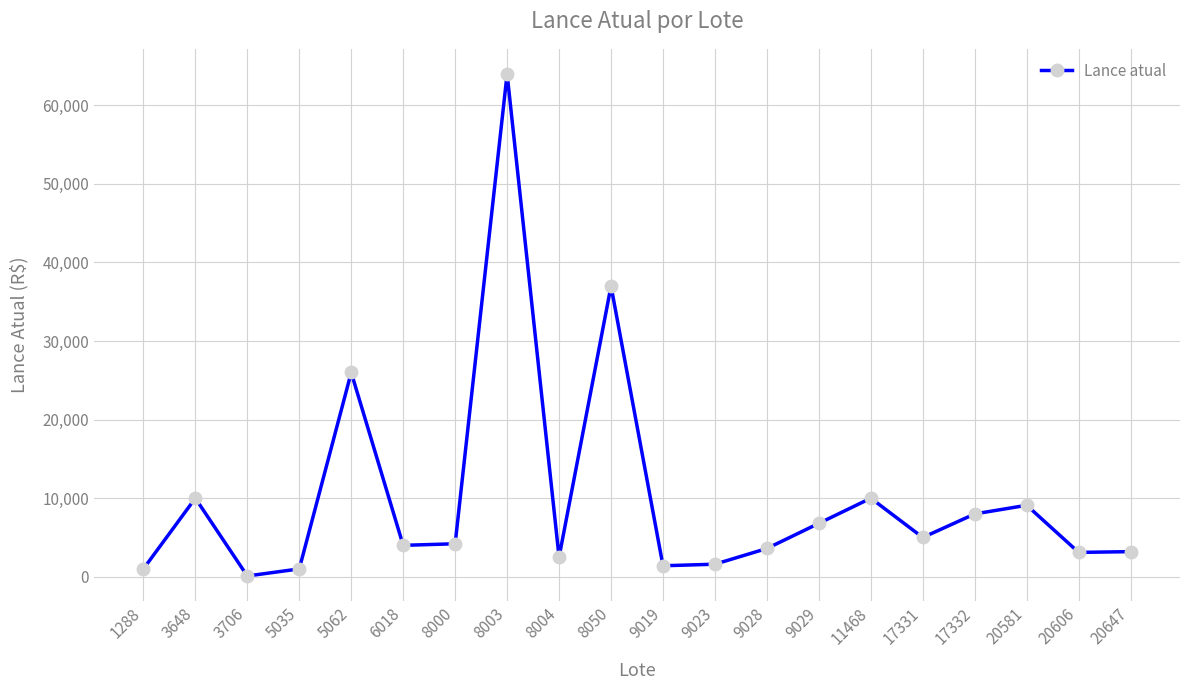

How many data points does each series have?

20